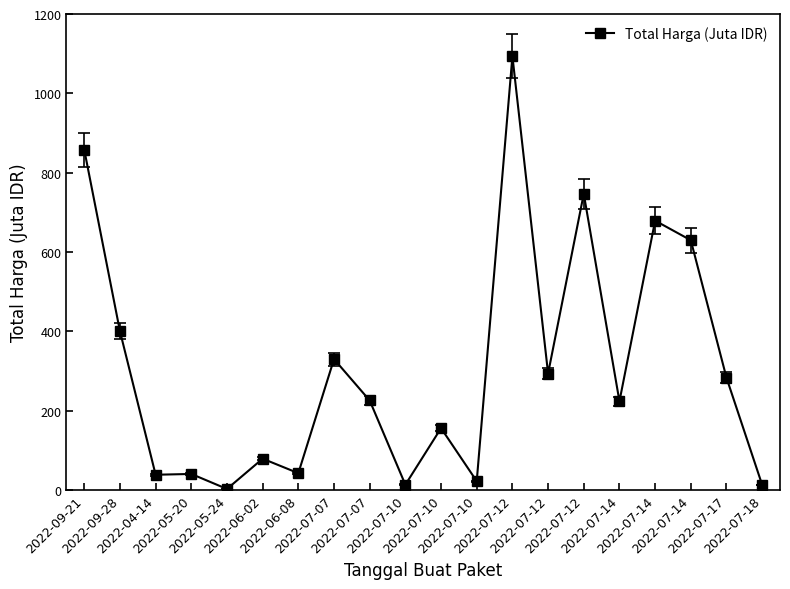

At which category does the data reach its first local peak?

2022-05-20